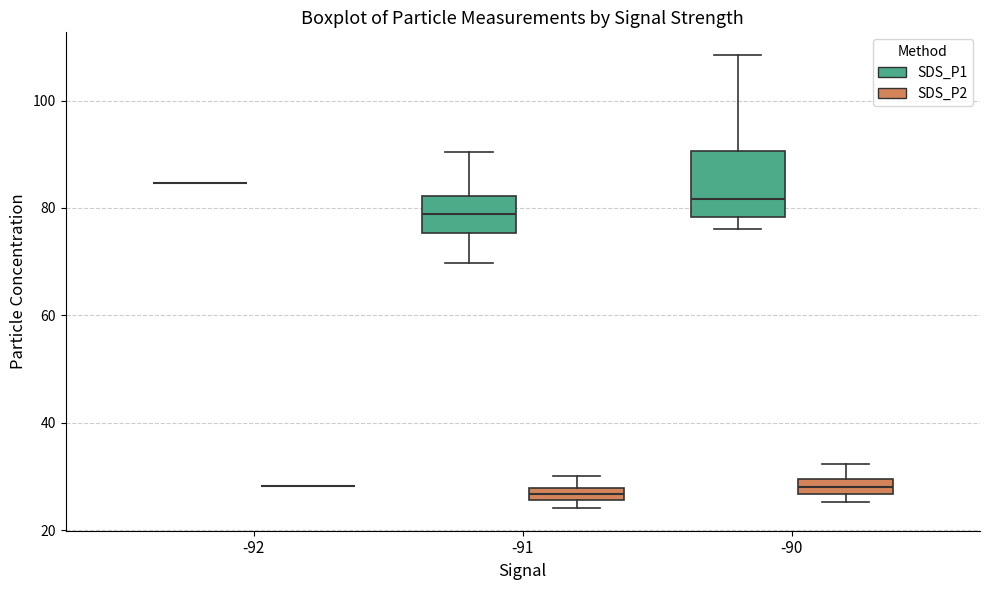

Comparing the boxes themselves (not the whiskers), which one is the tallest?

-90 (SDS_P1)